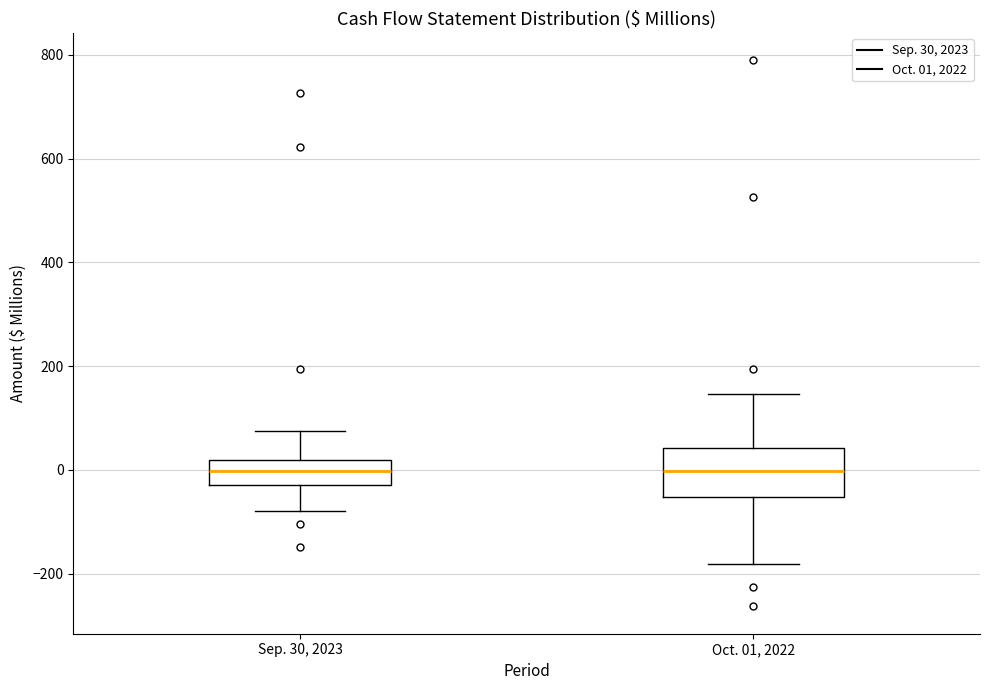

Which box is the tallest, from its lower edge to its upper edge?

Oct. 01, 2022